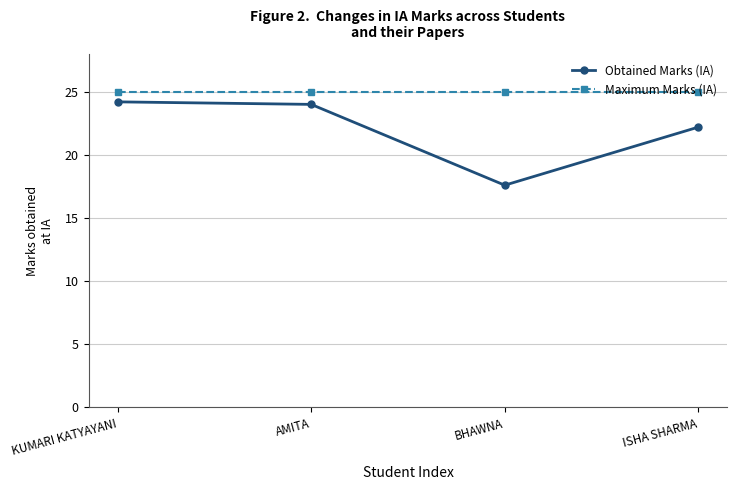

Reading right to left, extract all data points from this chart.

Obtained Marks (IA): ISHA SHARMA=22.2	BHAWNA=17.6	AMITA=24.0	KUMARI KATYAYANI=24.2
Maximum Marks (IA): ISHA SHARMA=25.0	BHAWNA=25.0	AMITA=25.0	KUMARI KATYAYANI=25.0